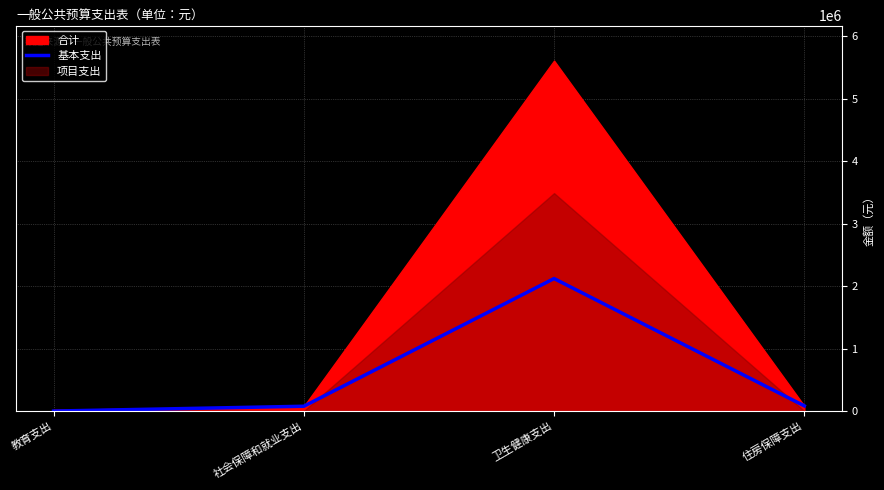

Rank the categories by value from highest to lowest.

卫生健康支出, 住房保障支出, 社会保障和就业支出, 教育支出